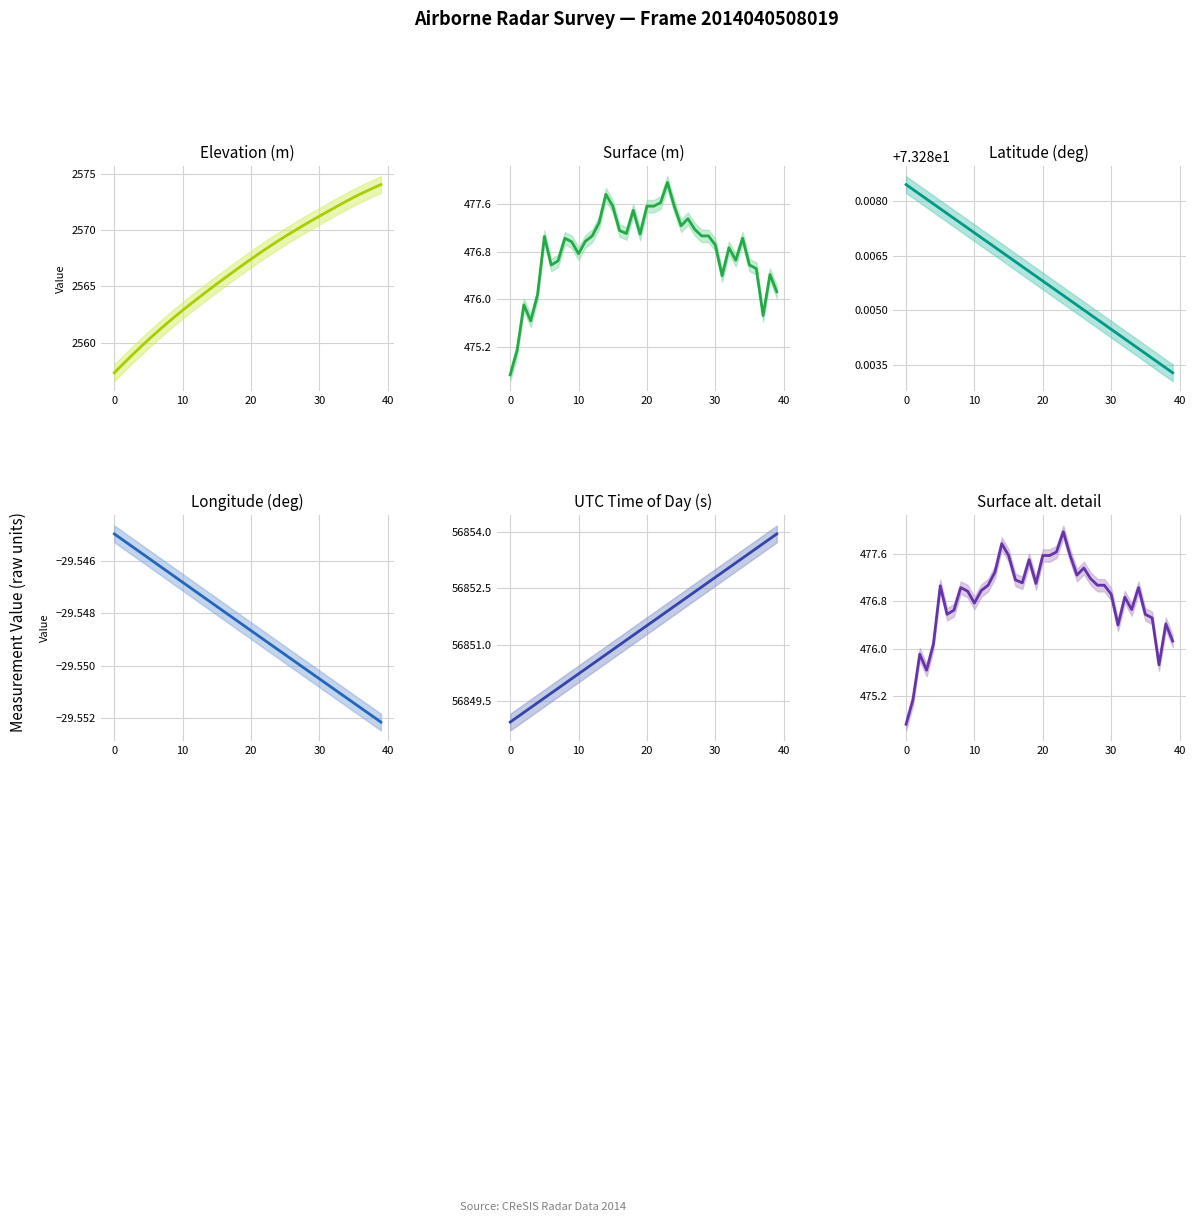

At which category does the chart reach its peak across all series?

39